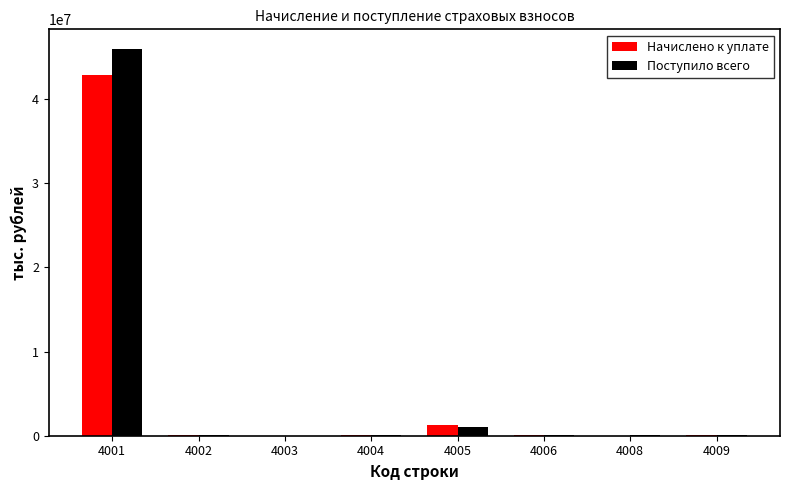

What is the sum of all Поступило всего values?

47316984